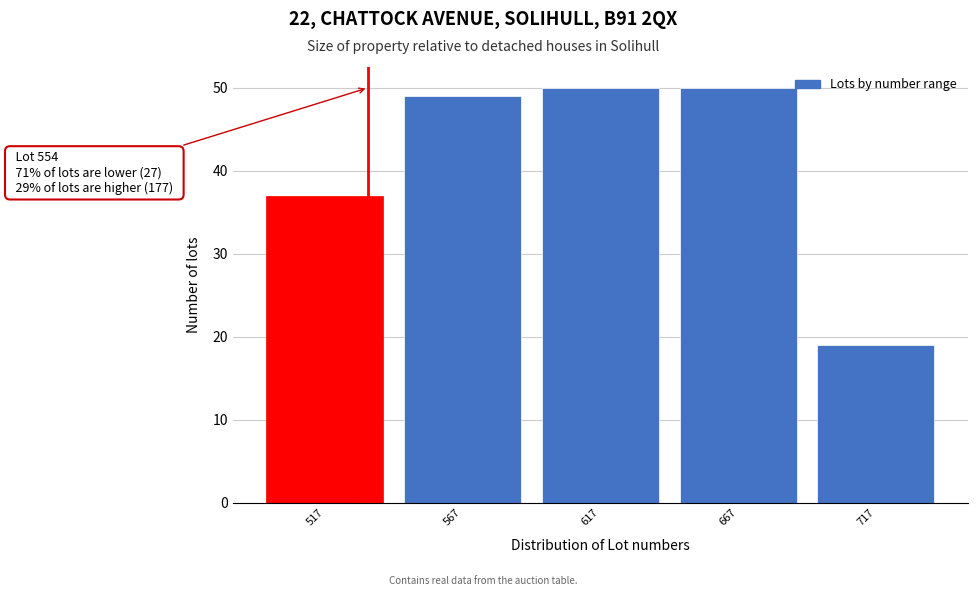

Reading left to right, what are all the values shown in this chart?

517=37	567=49	617=50	667=50	717=19